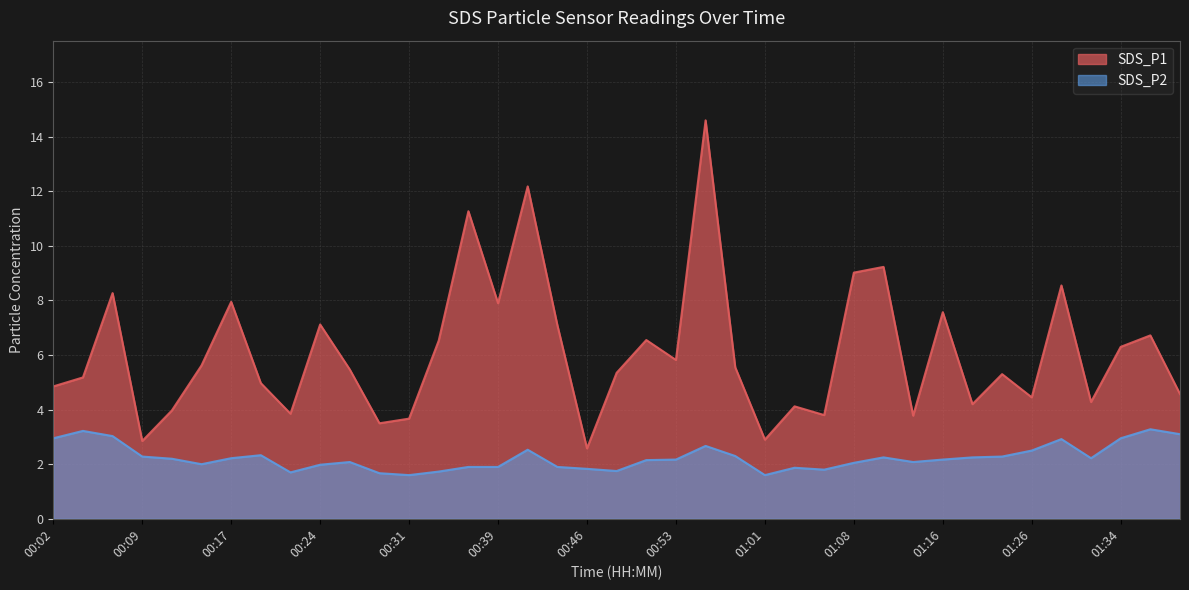

What is the difference between the SDS_P2 values at 00:56 and 00:53?

0.5